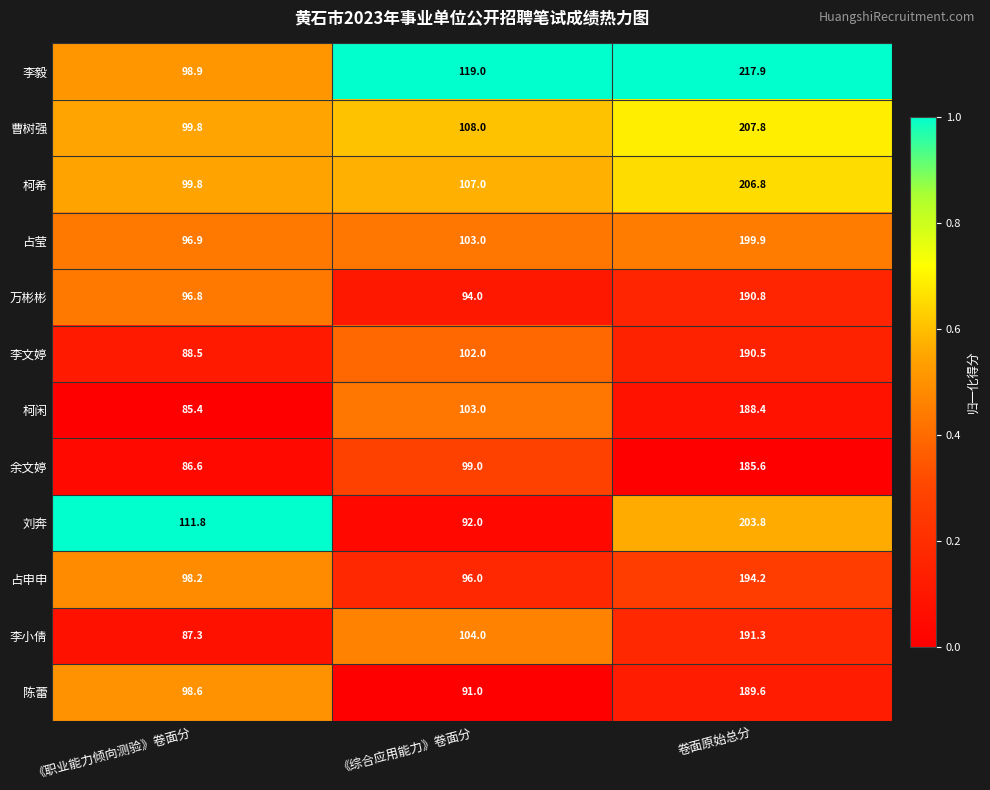

Is it true that 柯希 equals 107.0 at 《综合应用能力》卷面分?

True